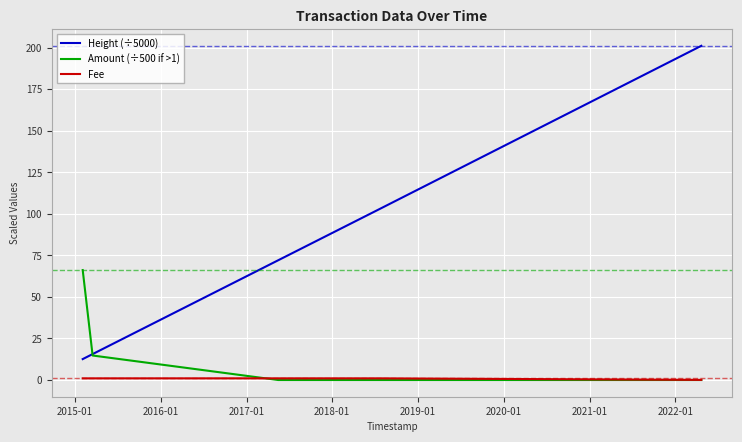

Rank the series by their maximum value, from lowest to highest.

Fee, Amount (÷500 if >1), Height (÷5000)